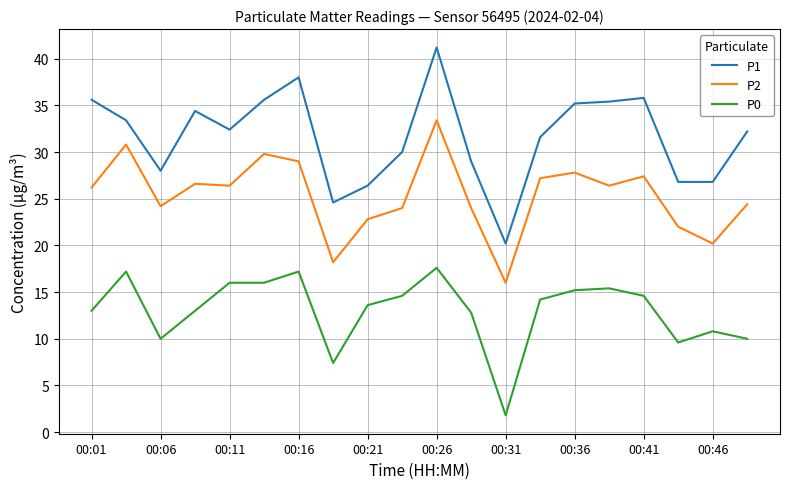

True or false: P1 and P2 intersect in this chart.

False